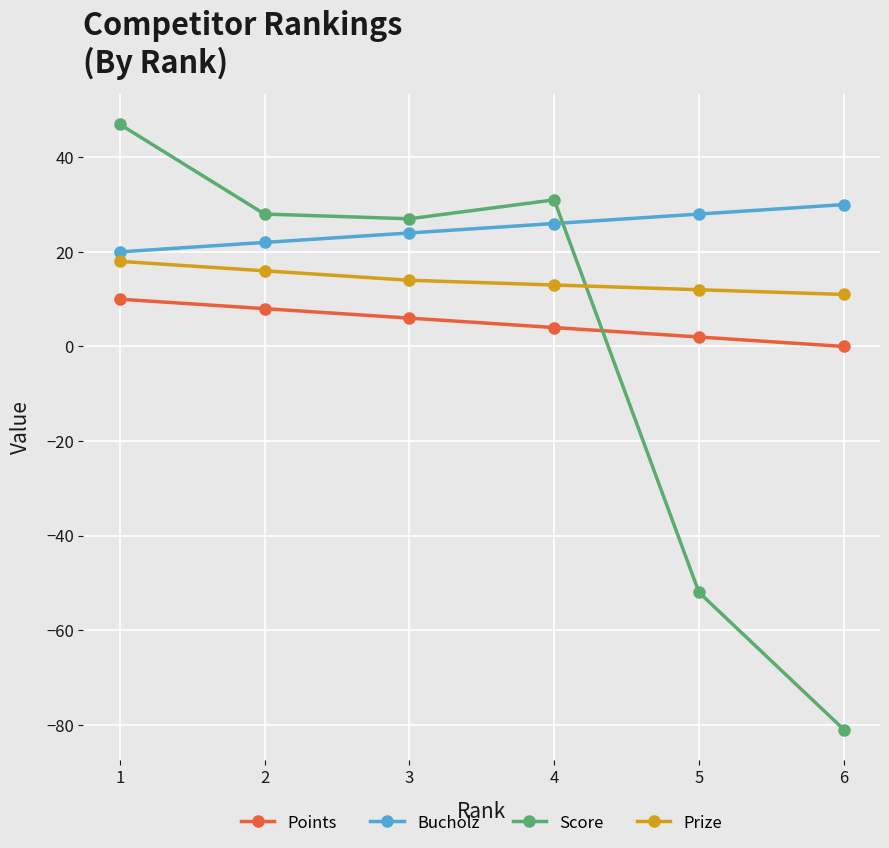

How many series are shown in this chart?

4